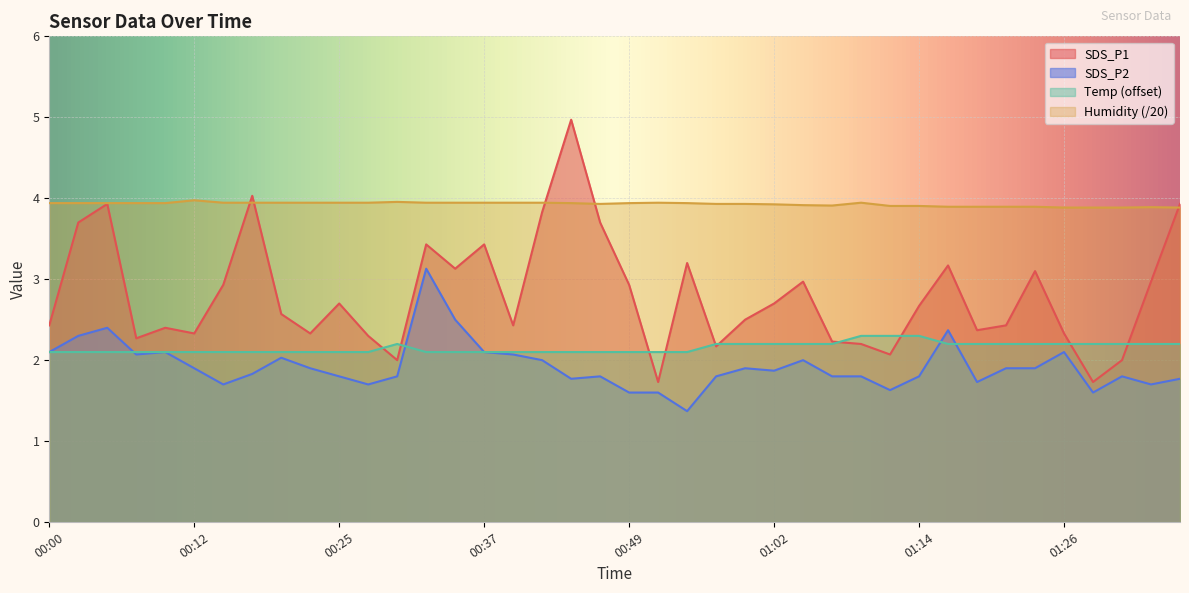

What is the sum of all SDS_P2 values?

77.0